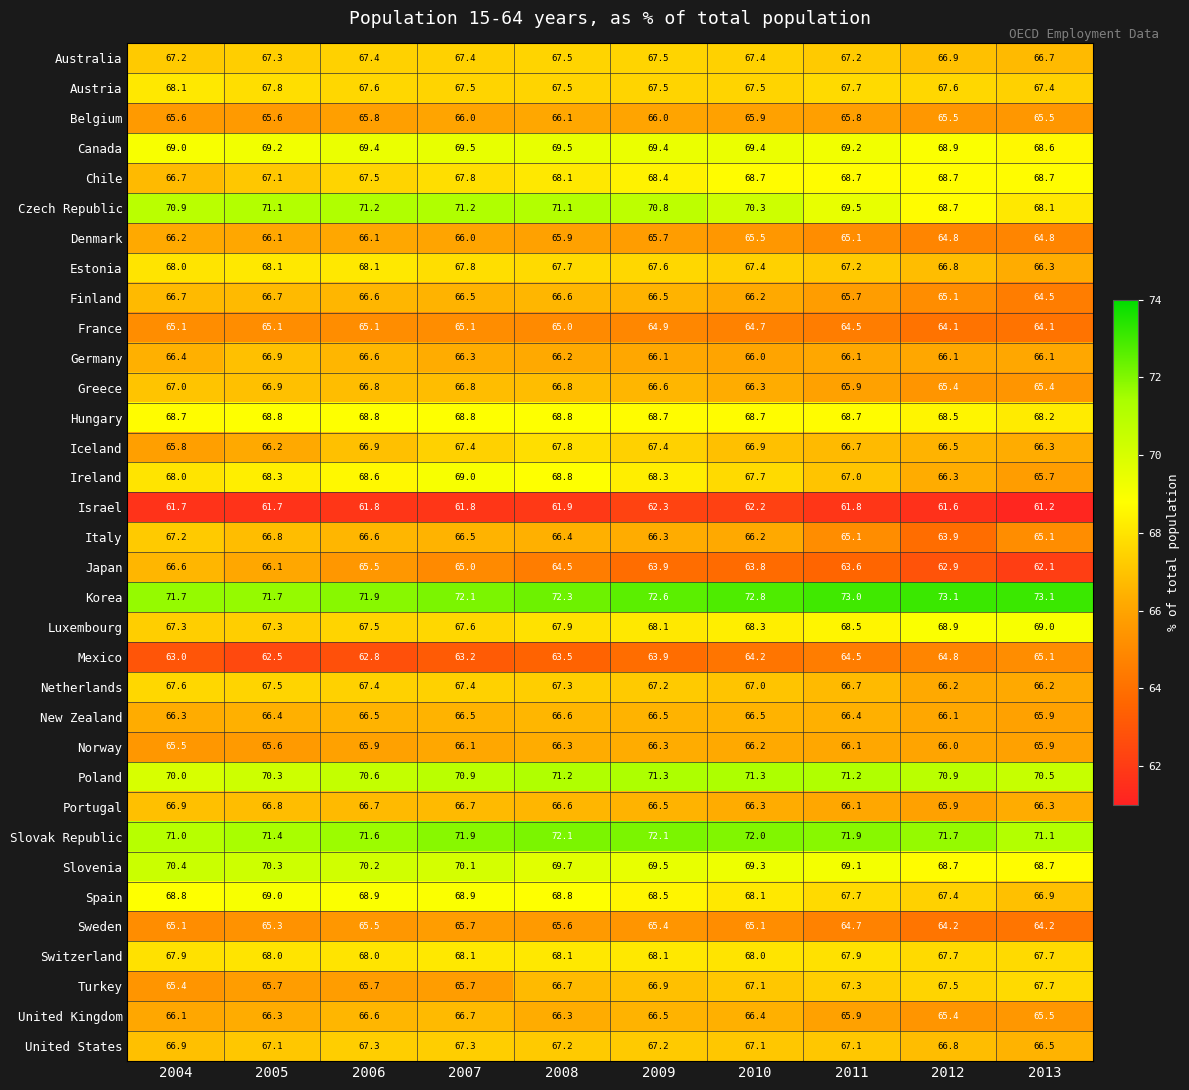

Which series has the largest range (max minus min)?

Japan